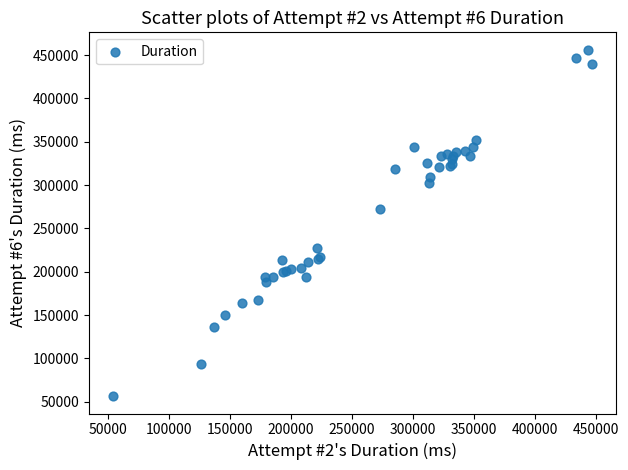

What Y value in the scatter plot is closest to 256339?

272311